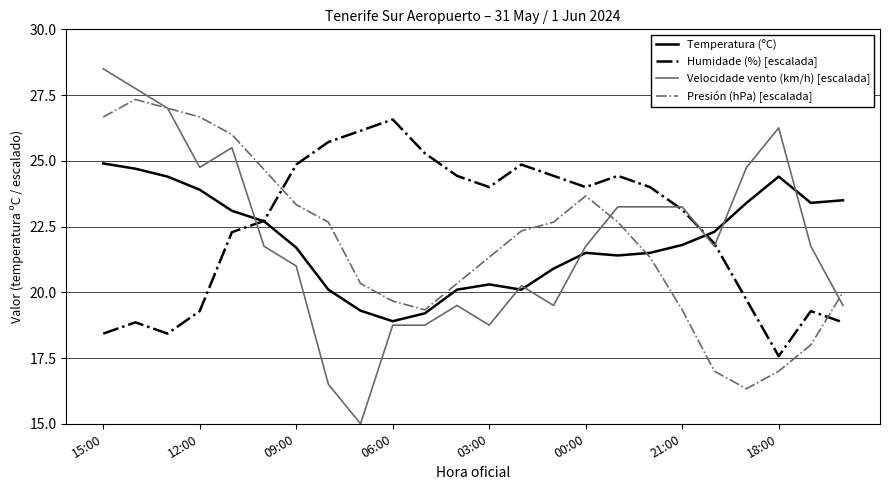

Which series has the widest spread of values?

Velocidade vento (km/h) [escalada]